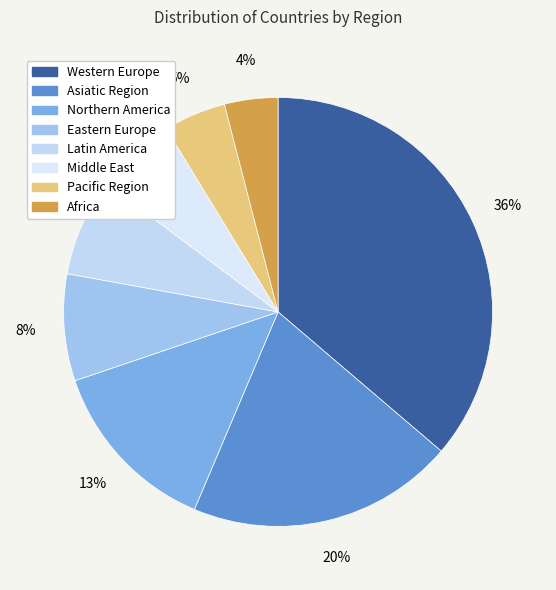

What is the change in value from Latin America to Middle East?

-2